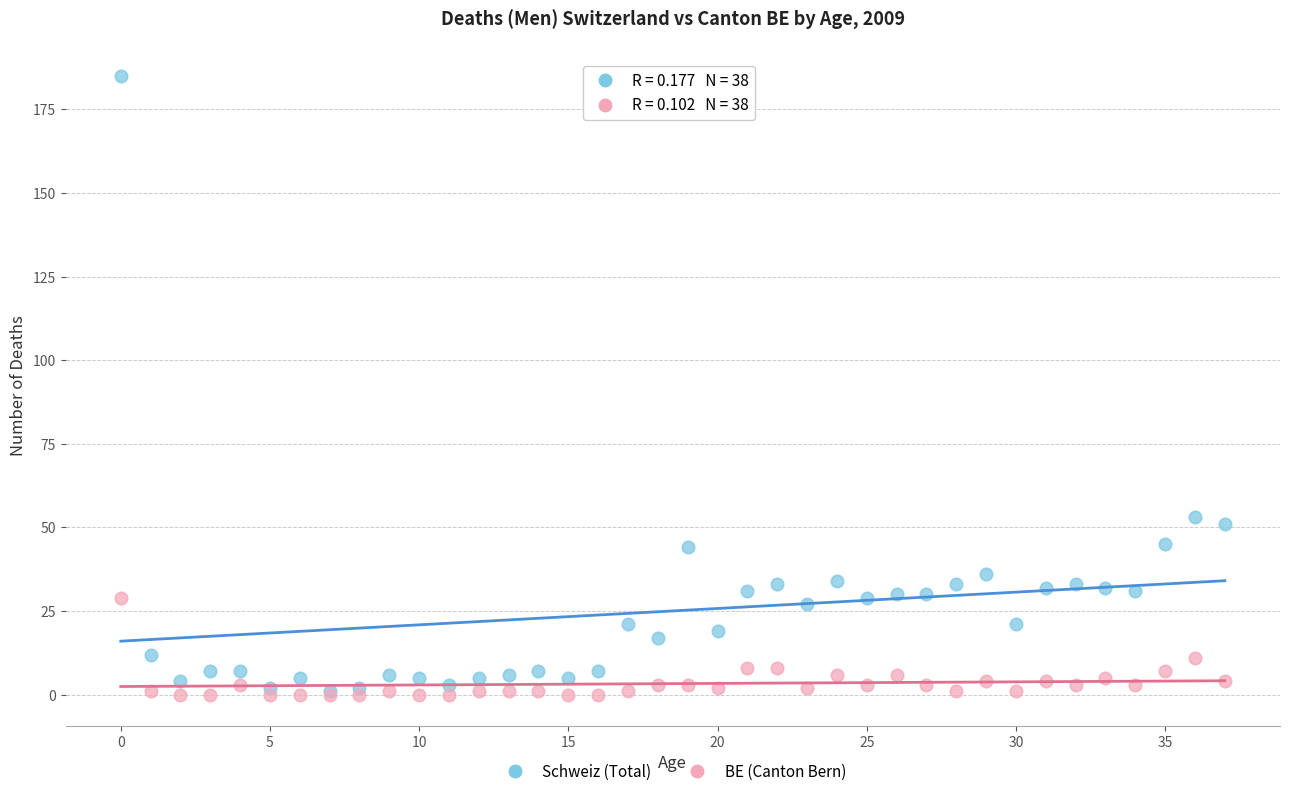

What are all the series names shown in the legend?

Schweiz (Total), BE (Canton Bern)